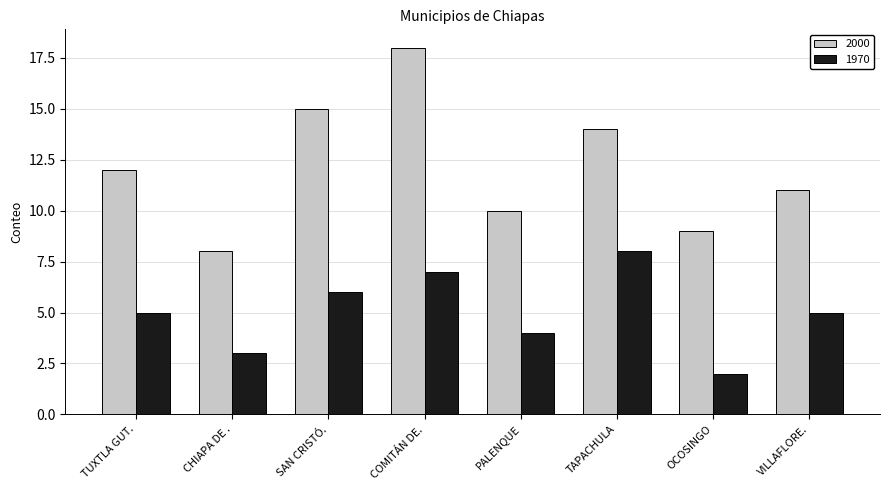

Reading left to right, transcribe all the data shown in this chart.

2000: 12	8	15	18	10	14	9	11
1970: 5	3	6	7	4	8	2	5